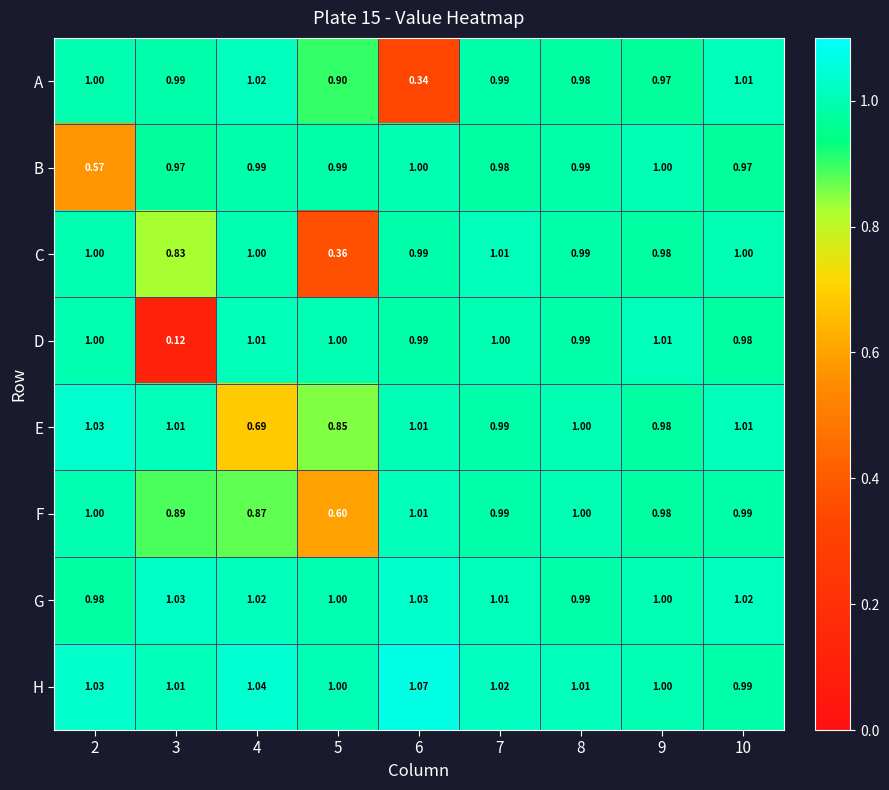

Which series has the largest total across all categories?

H